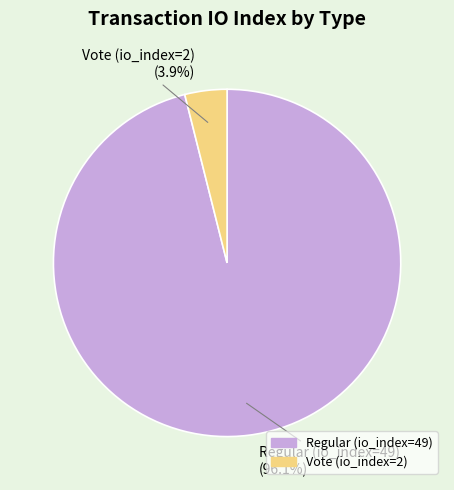

Count the number of slices in the pie.

2